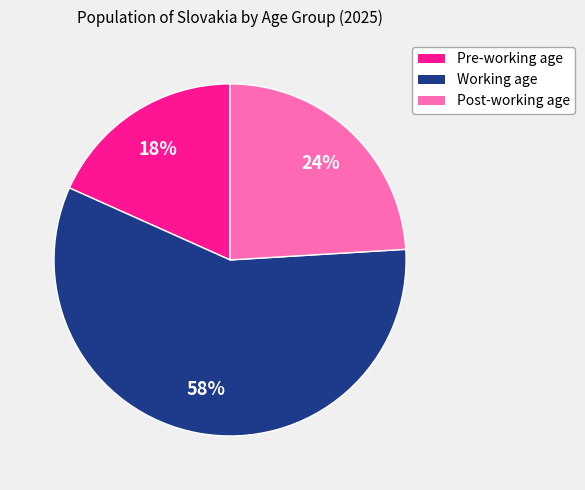

Count the number of slices in the pie.

3